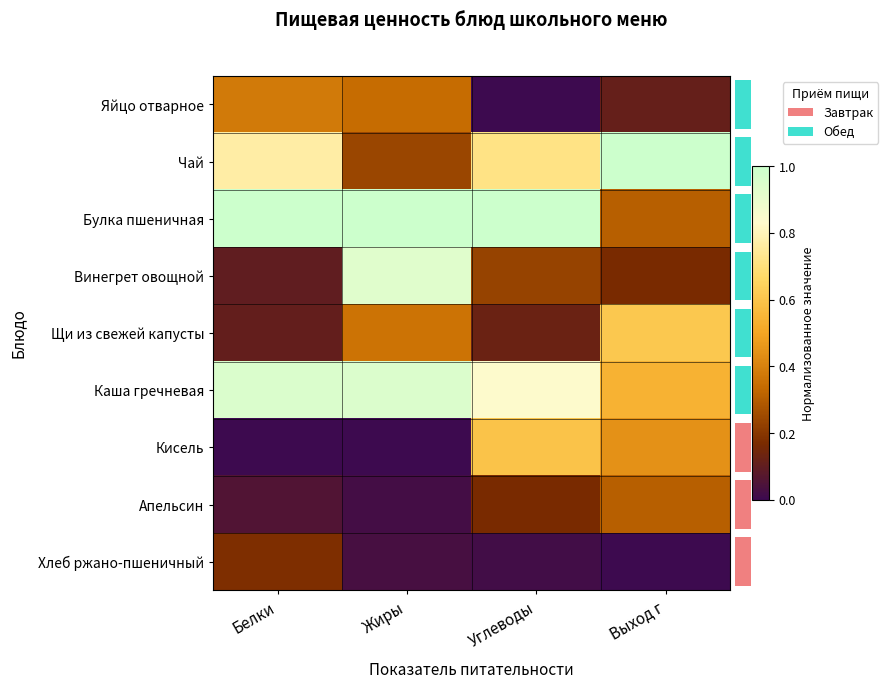

What is the greatest value displayed?

1.0